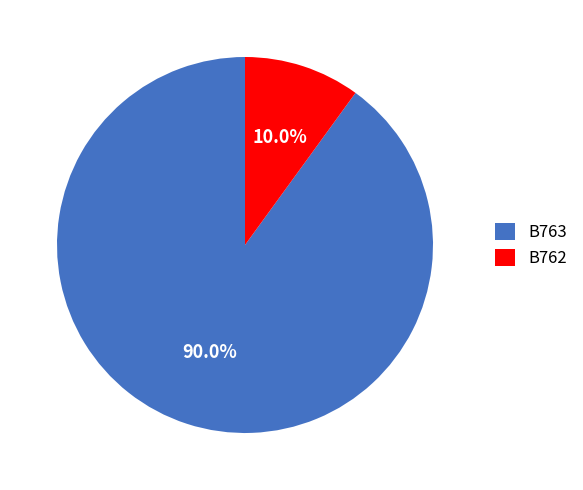

Which category has the smallest portion of the pie?

B762